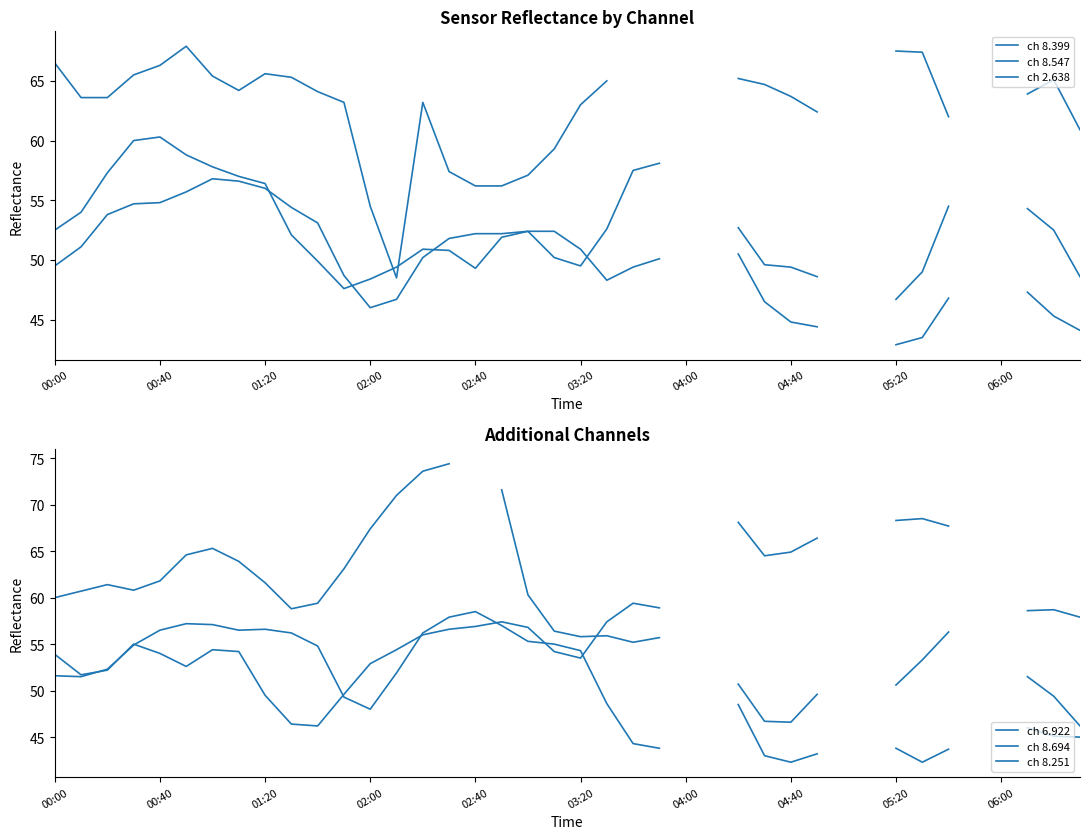

True or false: ch 8.251 has more than 1 interior local peaks.

True